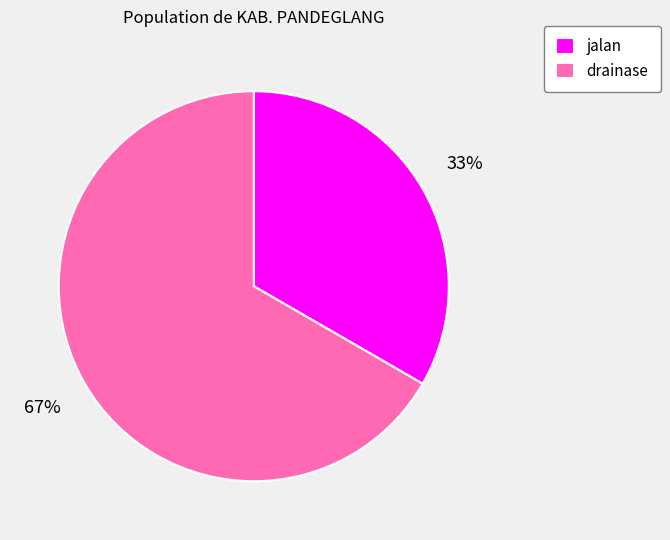

Do jalan and drainase together represent more than half of the pie?

Yes